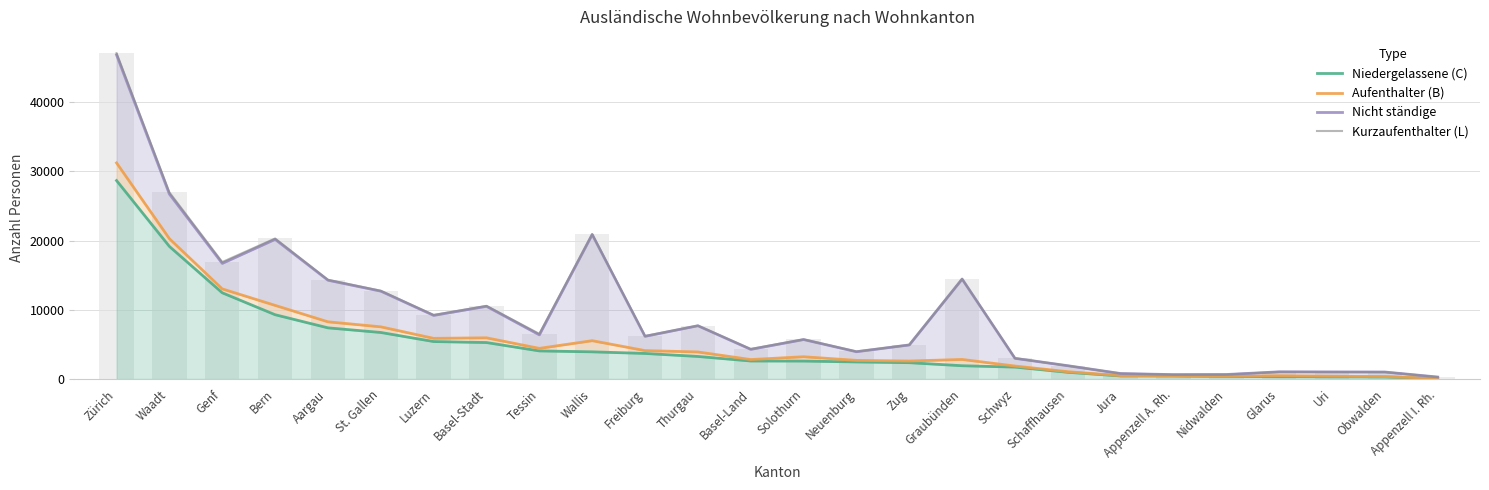

What is the difference between the Niedergelassene (C) values at Graubünden and Appenzell I. Rh.?

1842